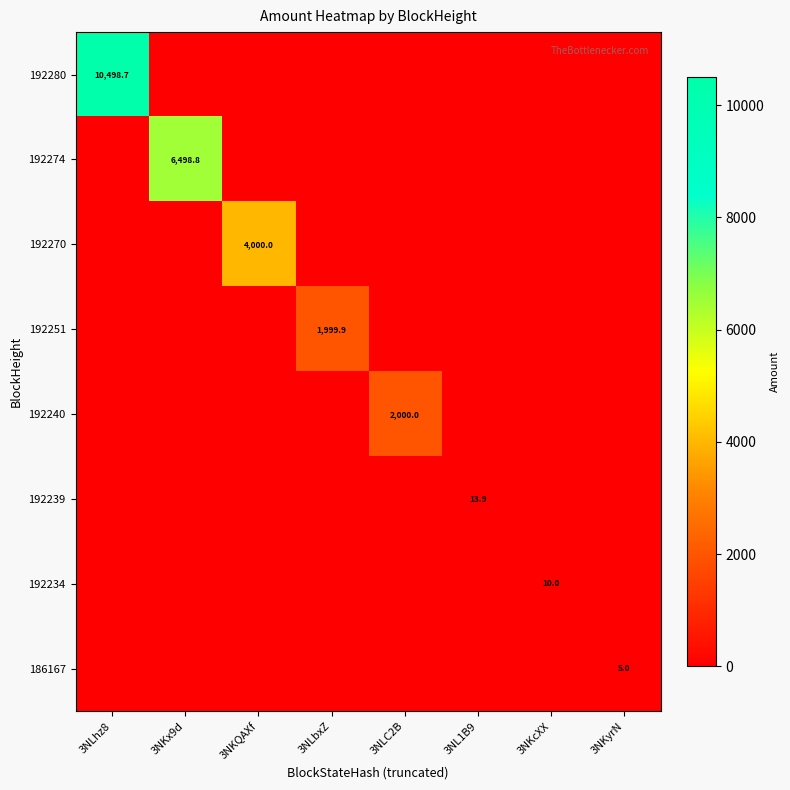

Which label corresponds to the largest value in the chart?

3NLhz8